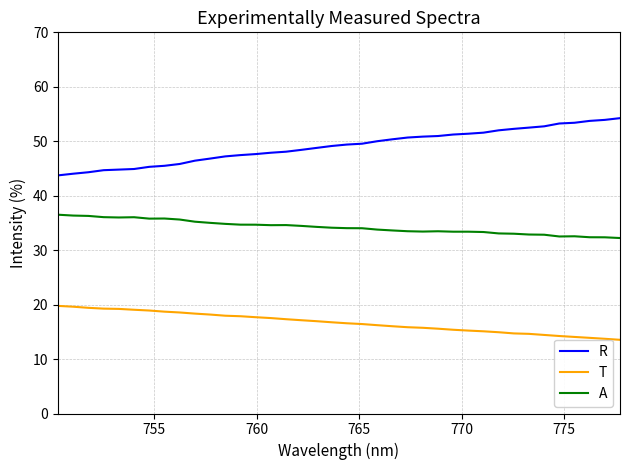

Count the number of categories in the chart.

38